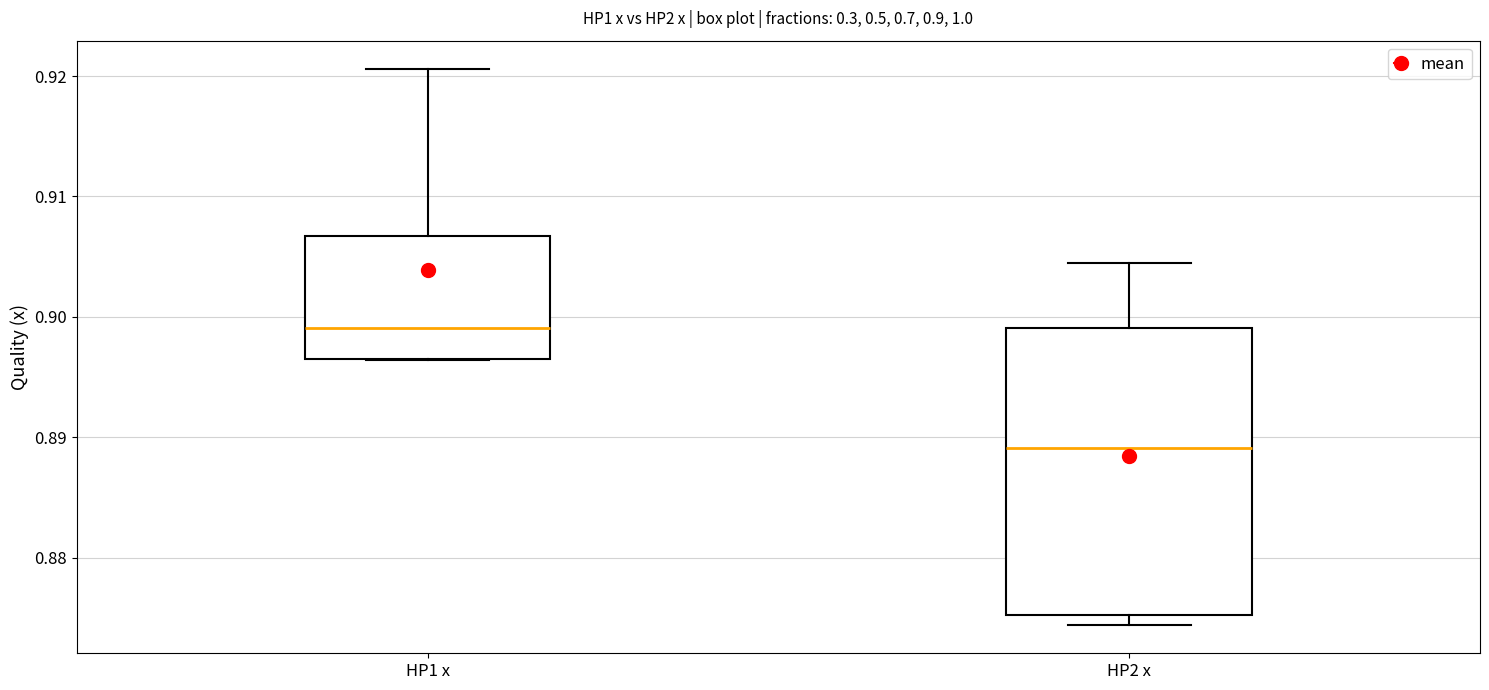

Which box's median line is the lowest?

HP2 x